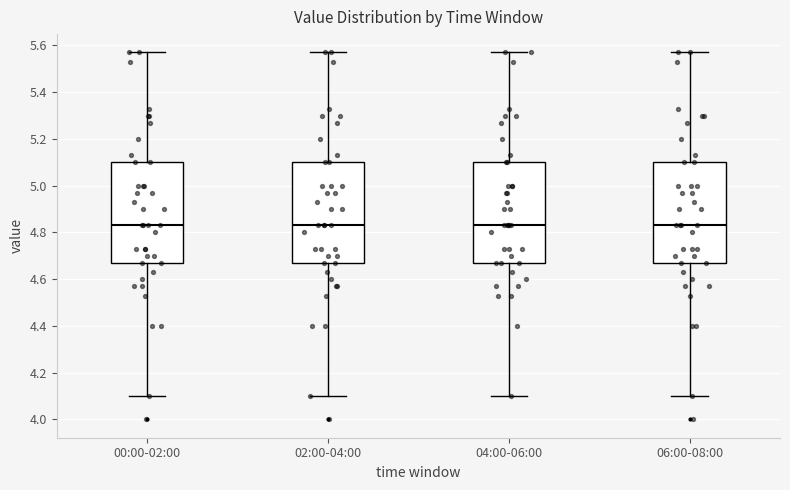

Where is the lower edge of the box for 04:00-06:00 on the y-axis? The values are not printed on the chart, so give them approximately, as read against the axis.

4.68